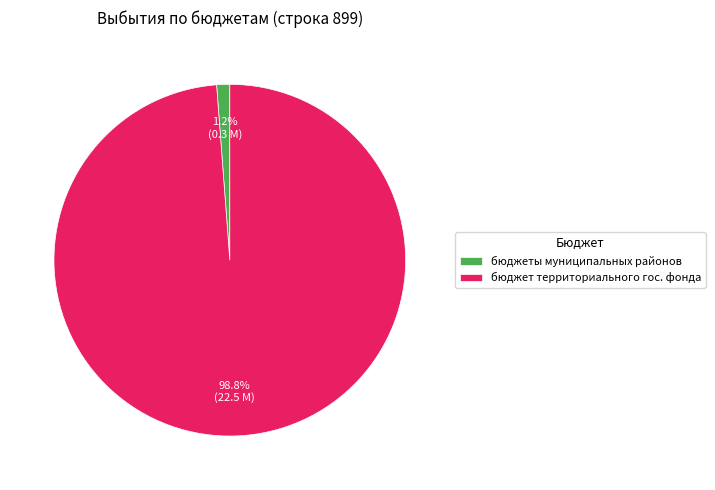

What percentage is NOT represented by бюджет территориального гос. фонда?

1.2%